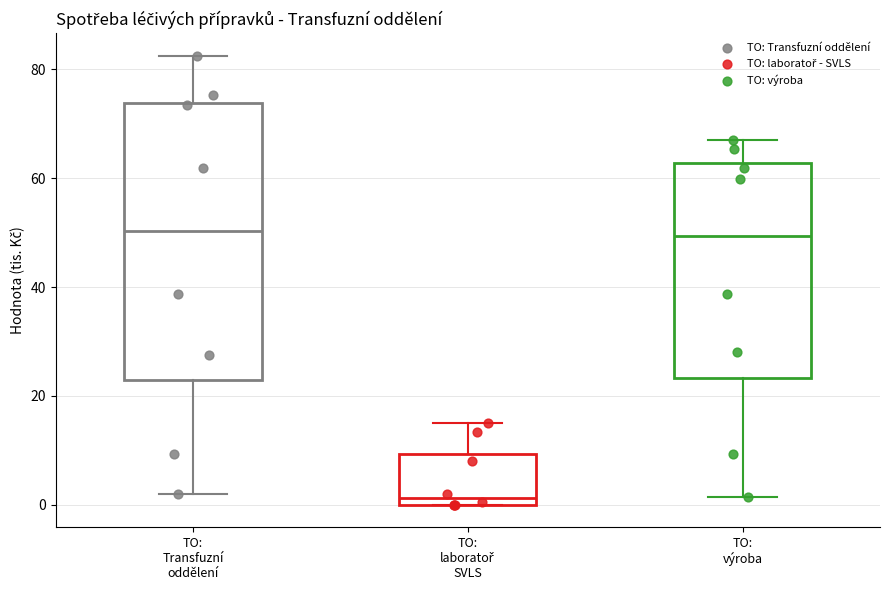

Which box is the tallest, from its lower edge to its upper edge?

TO: Transfuzní oddělení